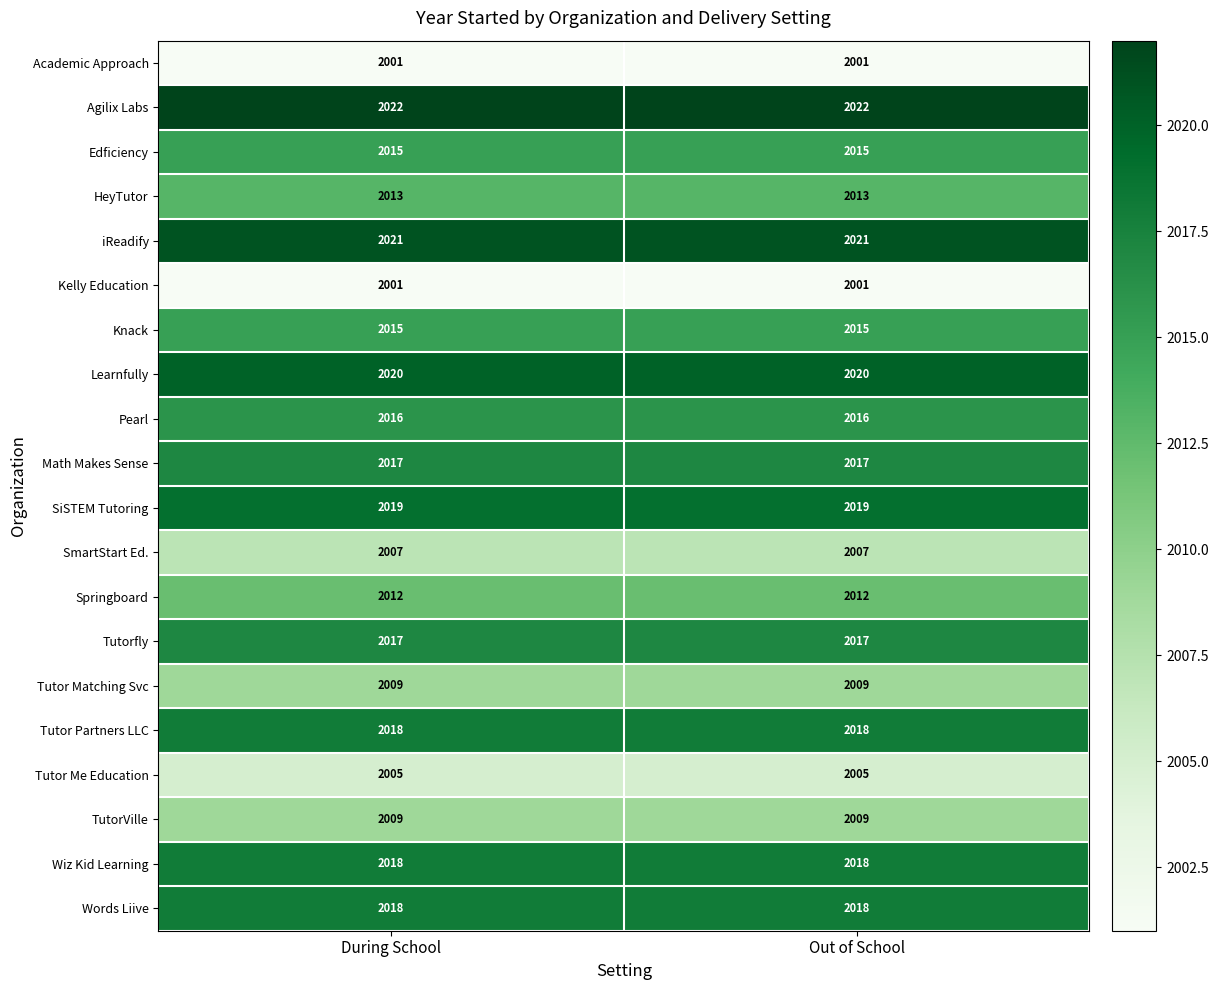

What is the sum of the Words Liive values at Out of School and During School?

4036